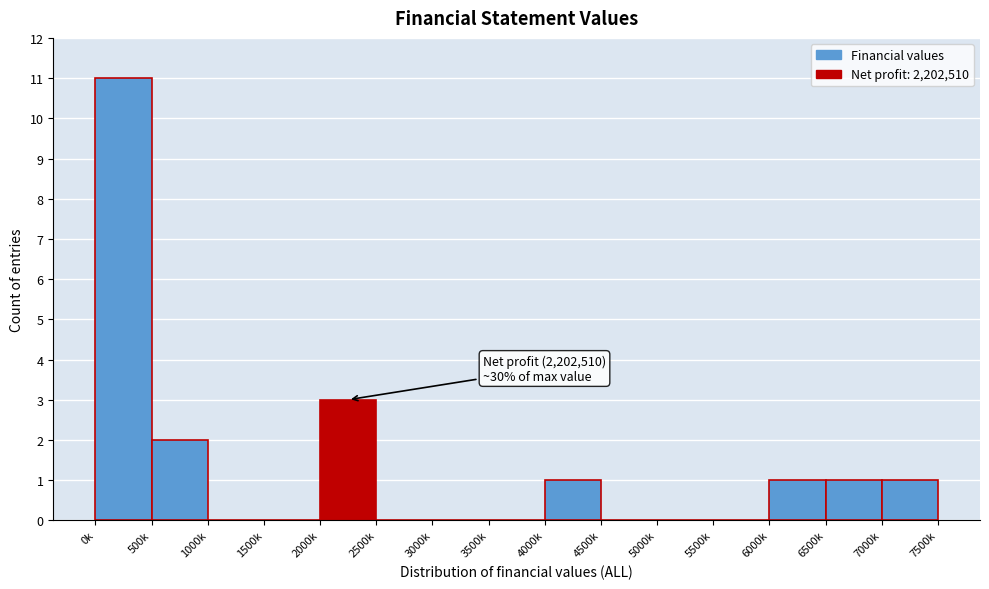

Reading left to right, transcribe all the data shown in this chart.

0k=11	500k=2	1000k=0	1500k=0	2000k=3	2500k=0	3000k=0	3500k=0	4000k=1	4500k=0	5000k=0	5500k=0	6000k=1	6500k=1	7000k=1